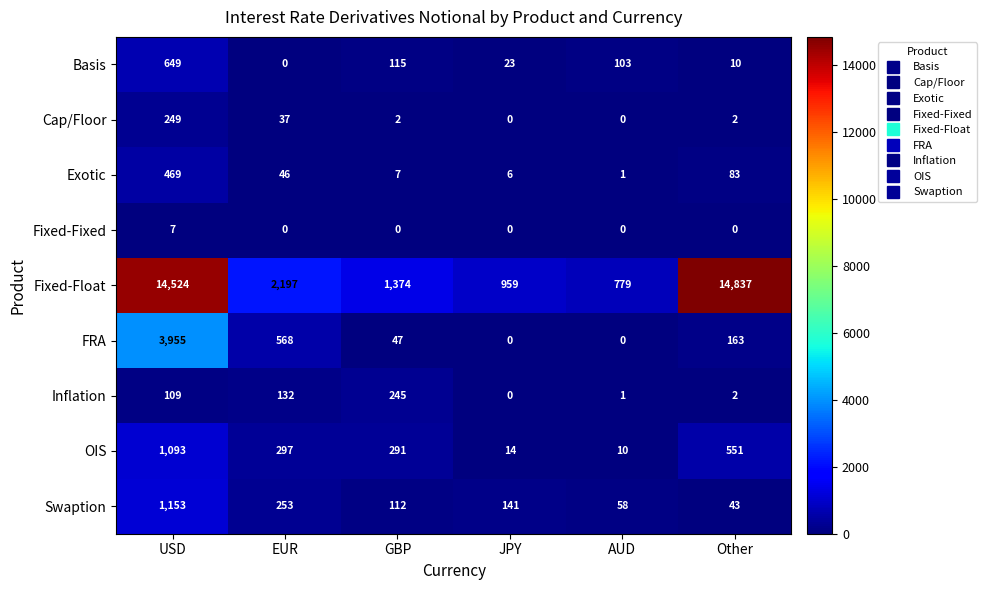

How many distinct data groups are displayed?

9